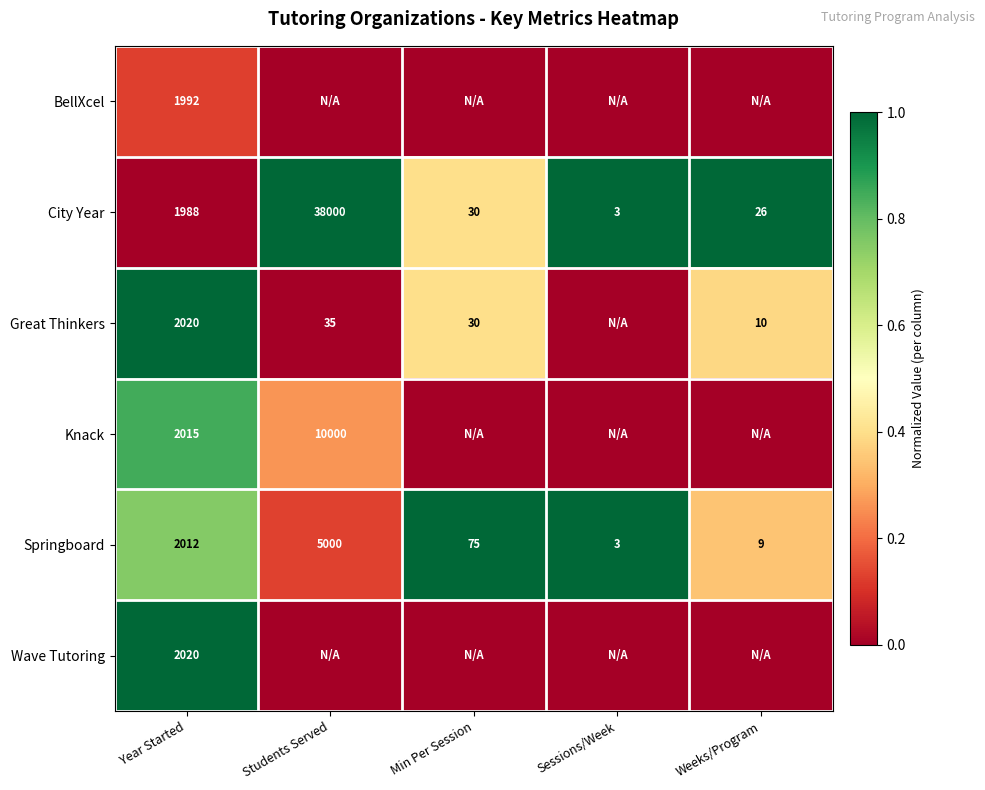

Rank the categories by Springboard value from lowest to highest.

Sessions/Week, Weeks/Program, Min Per Session, Year Started, Students Served